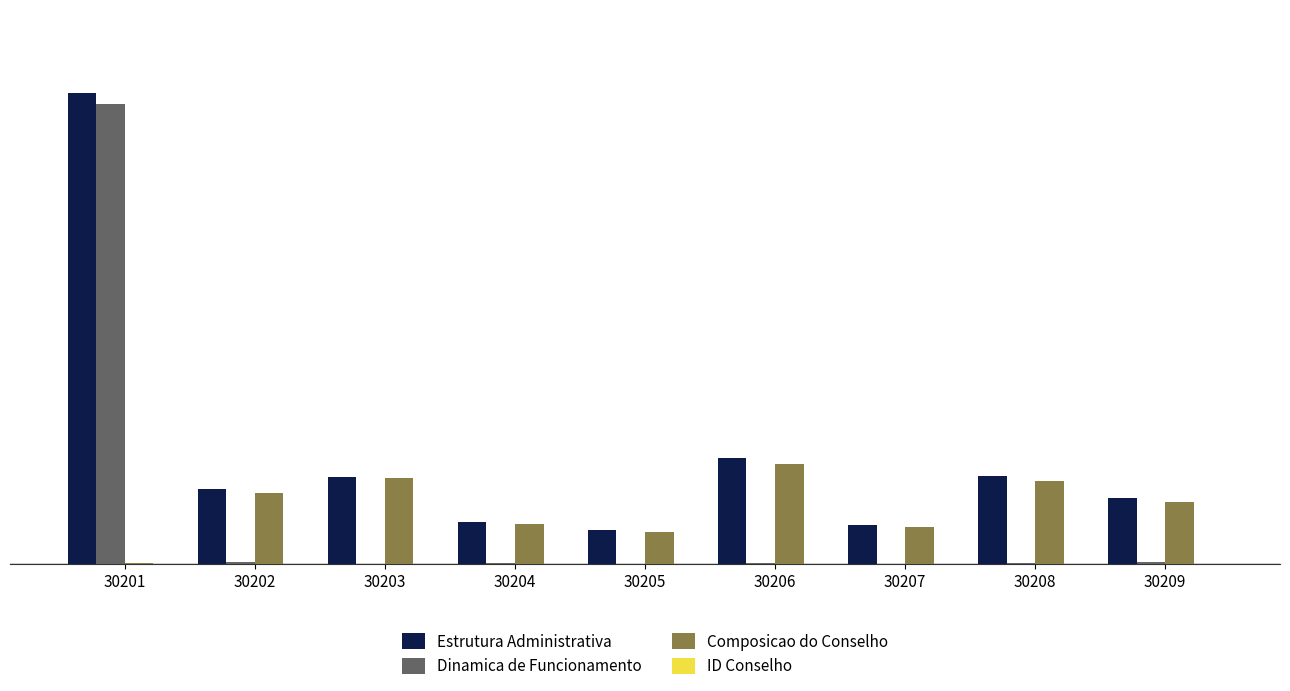

What is the highest value of the Dinamica de Funcionamento series?

153436